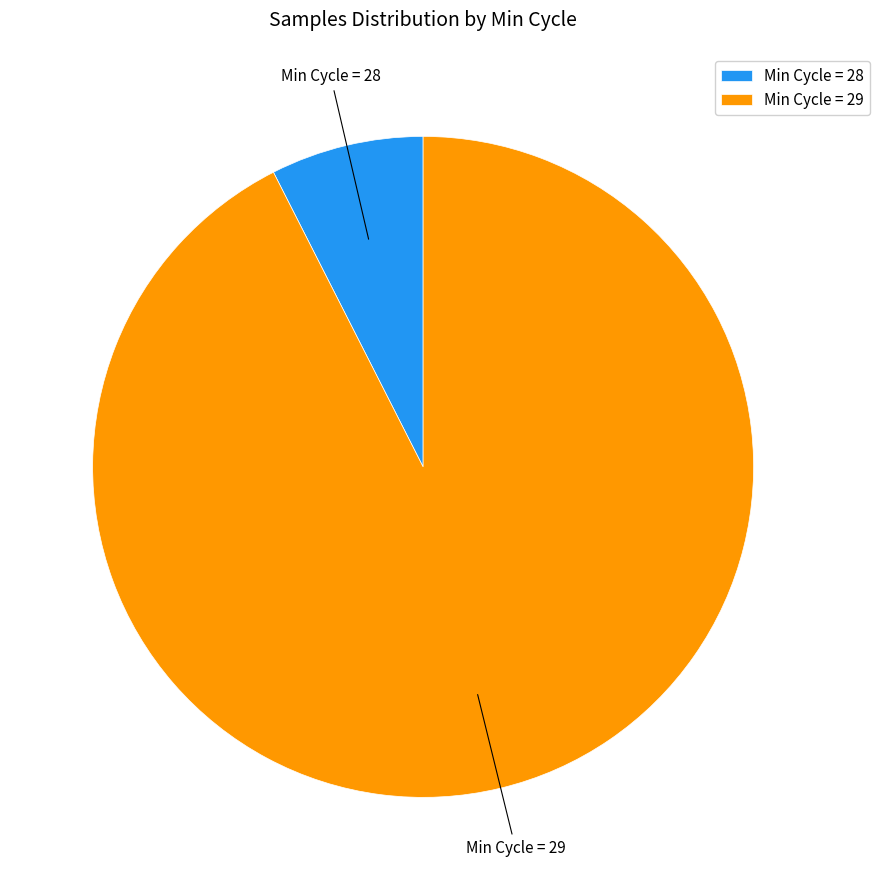

Which has a higher value, Min Cycle = 29 or Min Cycle = 28?

Min Cycle = 29